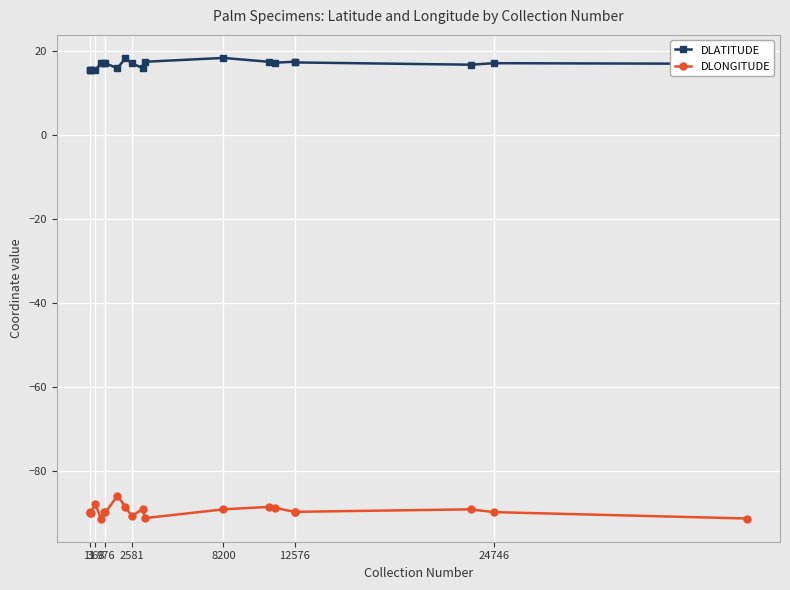

Count the number of categories in the chart.

20